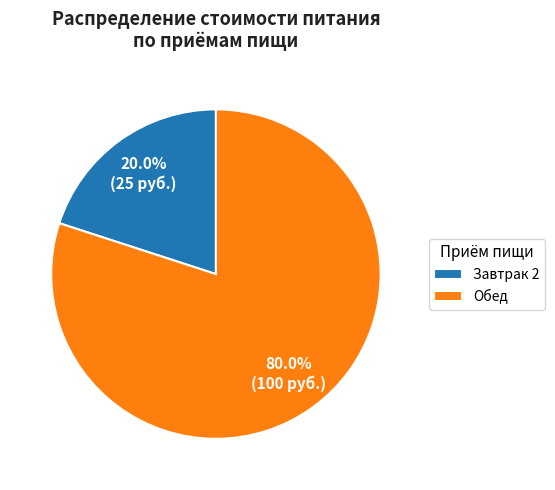

What portion of the pie excludes Завтрак 2?

80.0%